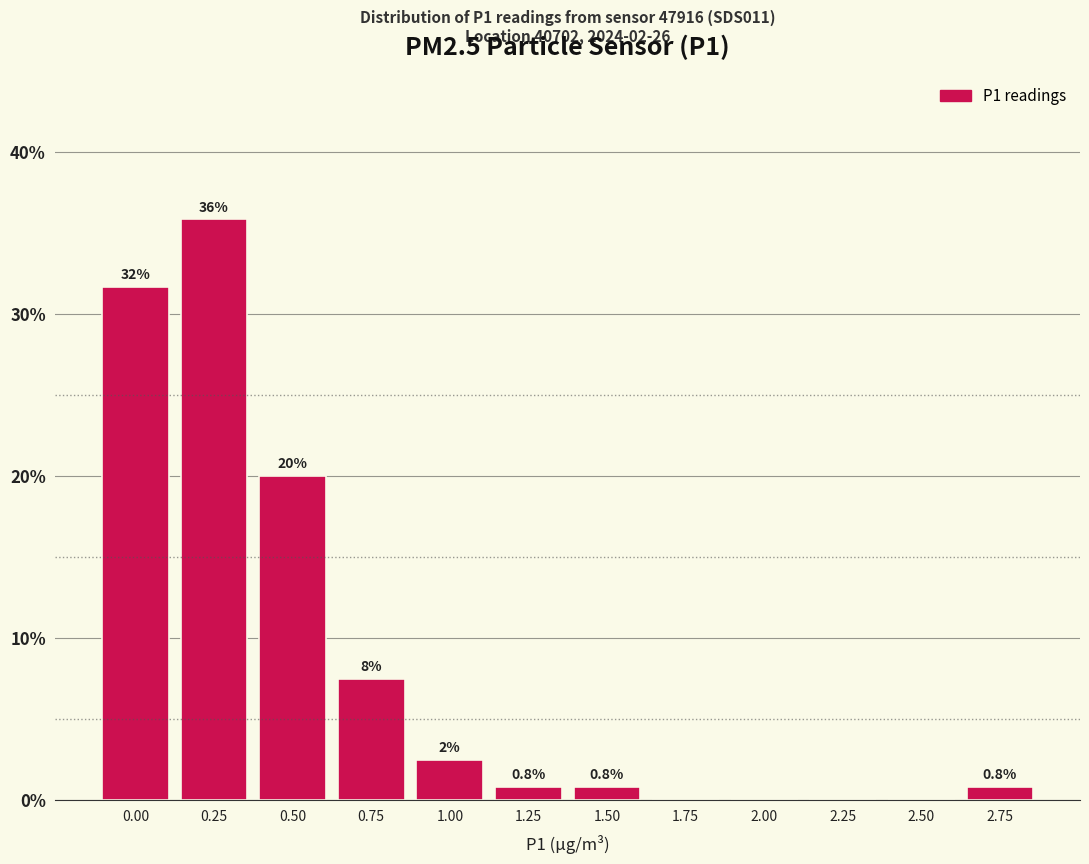

Reading right to left, what are all the values shown in this chart?

2.75=0.8	2.50=0.0	2.25=0.0	2.00=0.0	1.75=0.0	1.50=0.8	1.25=0.8	1.00=2.5	0.75=7.5	0.50=20.0	0.25=35.8	0.00=31.7